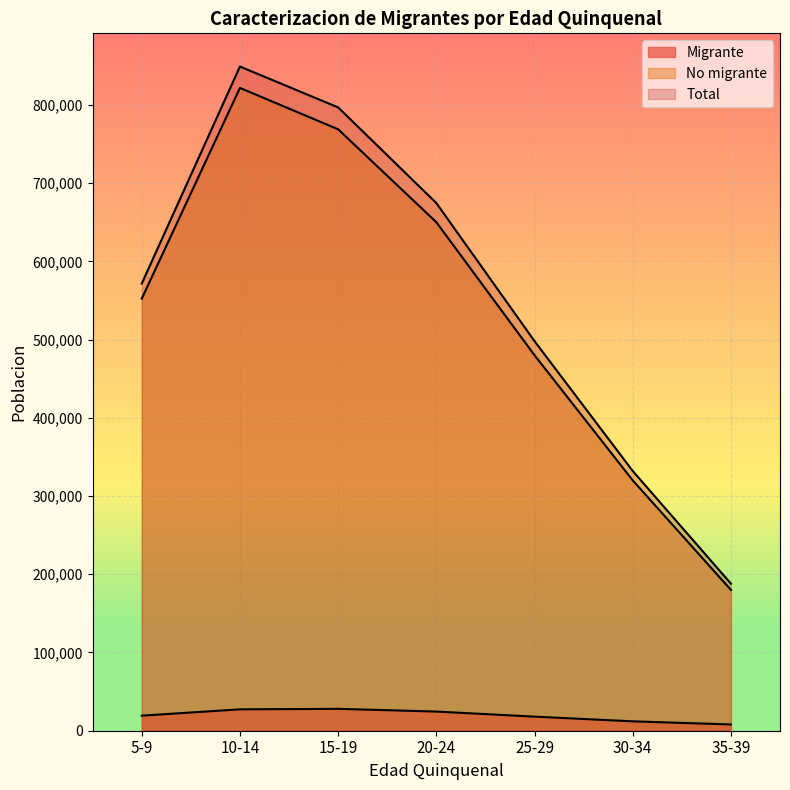

True or false: No migrante and Migrante cross at least once.

False